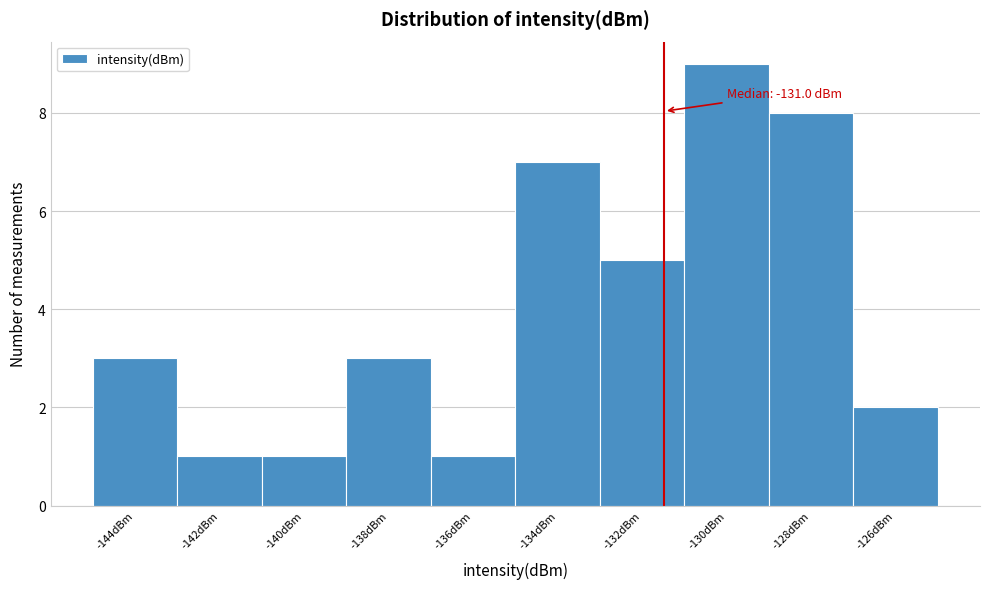

Reading left to right, transcribe all the data shown in this chart.

-144dBm=3	-142dBm=1	-140dBm=1	-138dBm=3	-136dBm=1	-134dBm=7	-132dBm=5	-130dBm=9	-128dBm=8	-126dBm=2